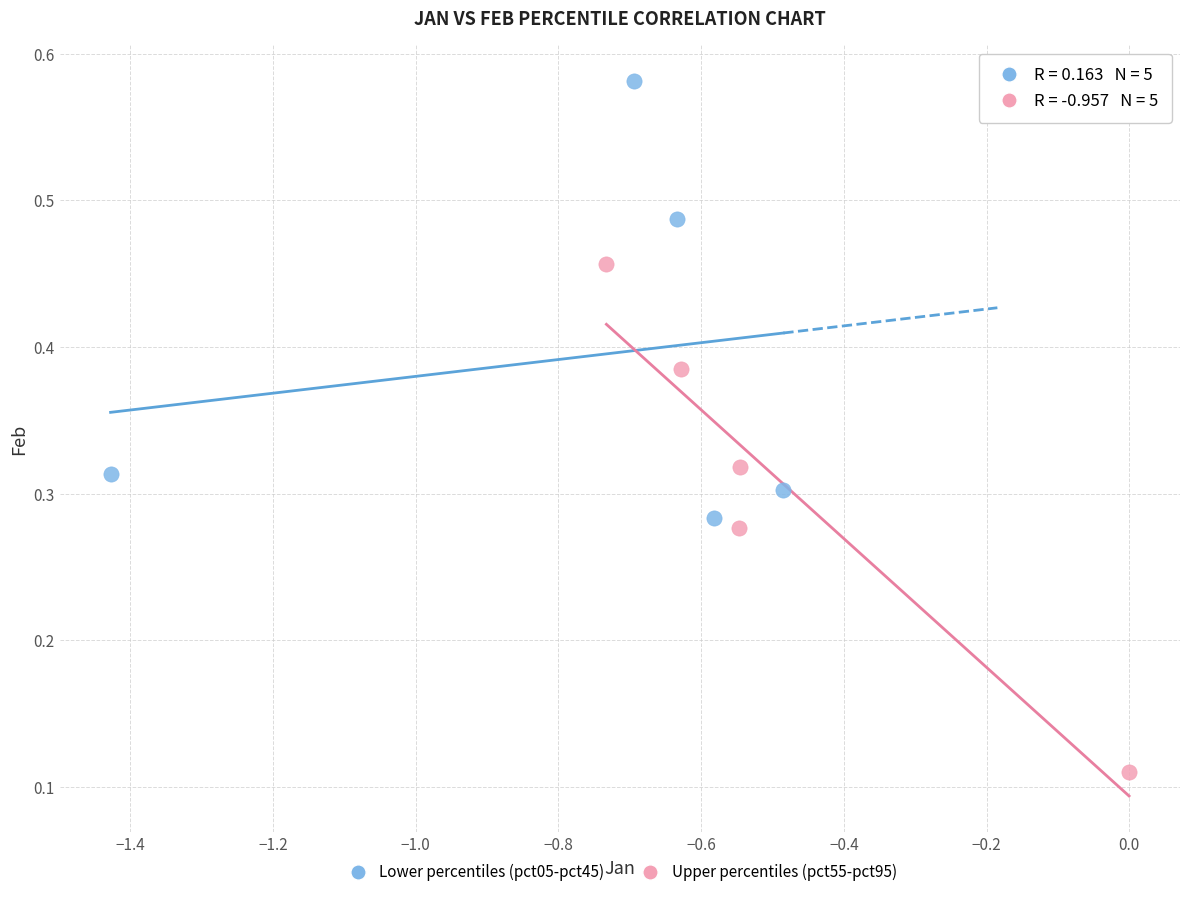

Which series contains the lowest Y value?

Upper percentiles (pct55-pct95)